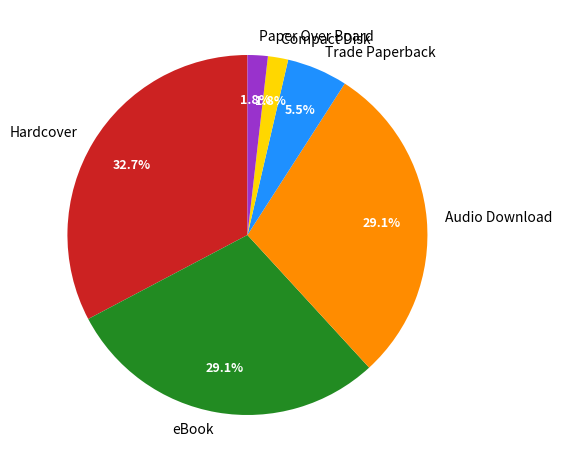

Between Audio Download and Paper Over Board, which is larger?

Audio Download